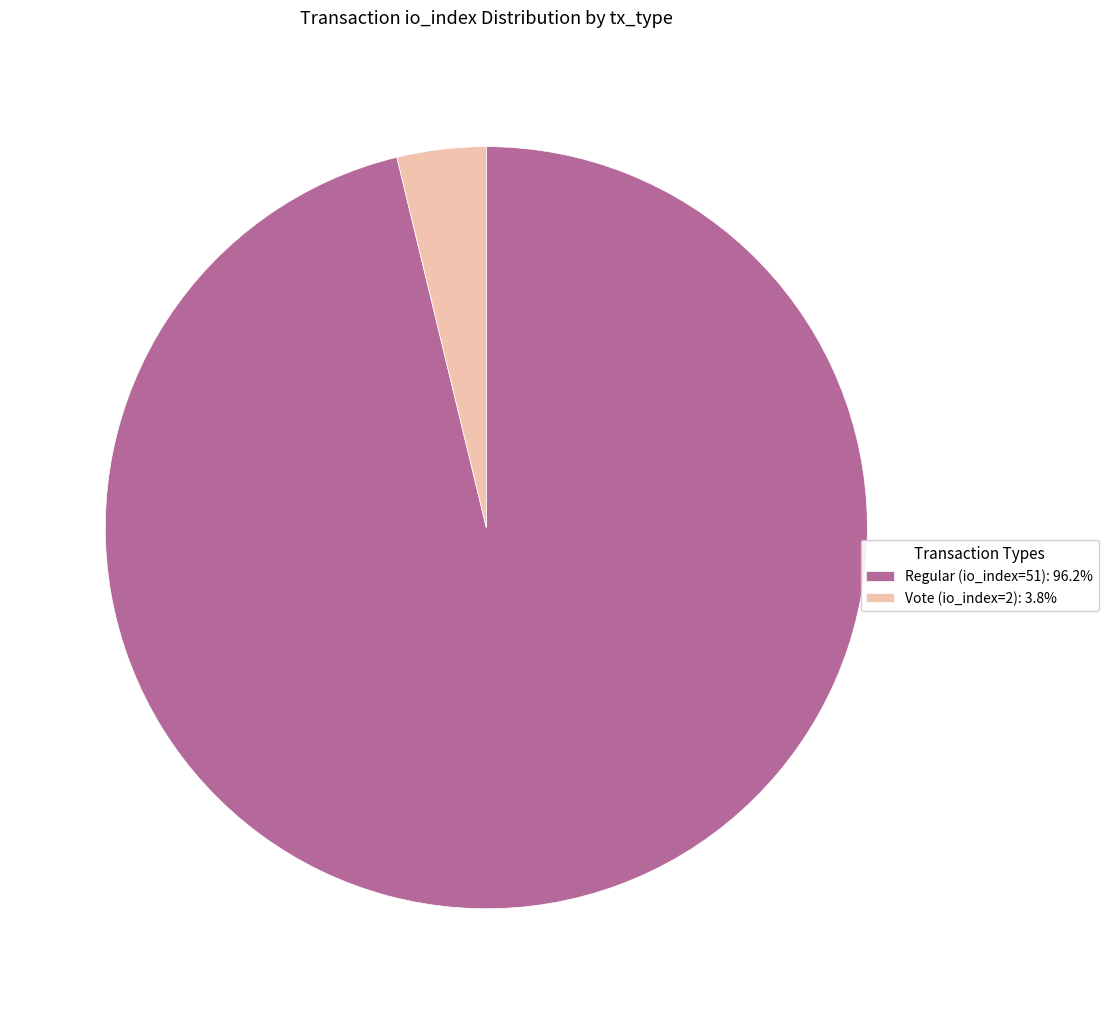

How many segments does this pie chart have?

2